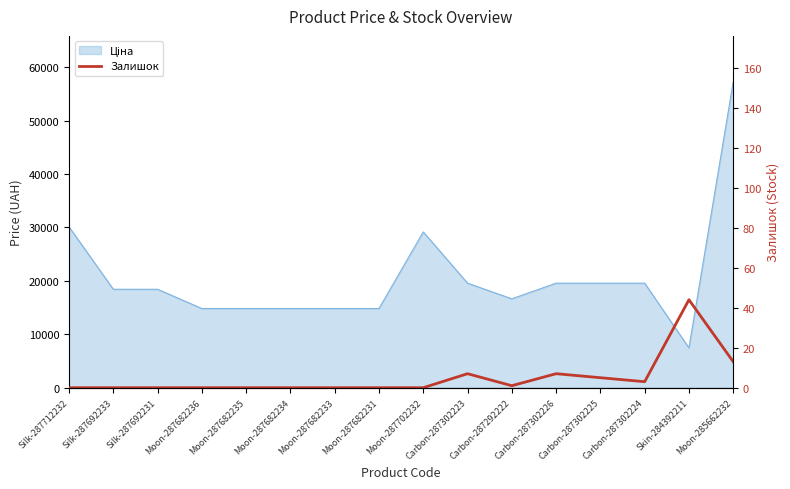

Between Carbon-287302223 and Moon-287682231, which is larger?

Carbon-287302223